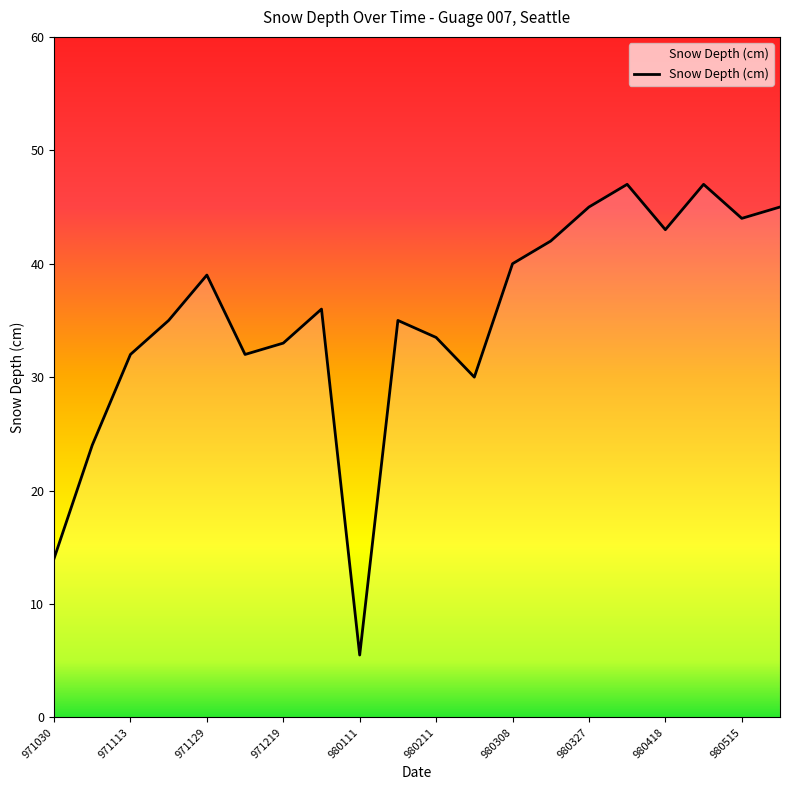

What is the maximum value shown in the chart?

47.0